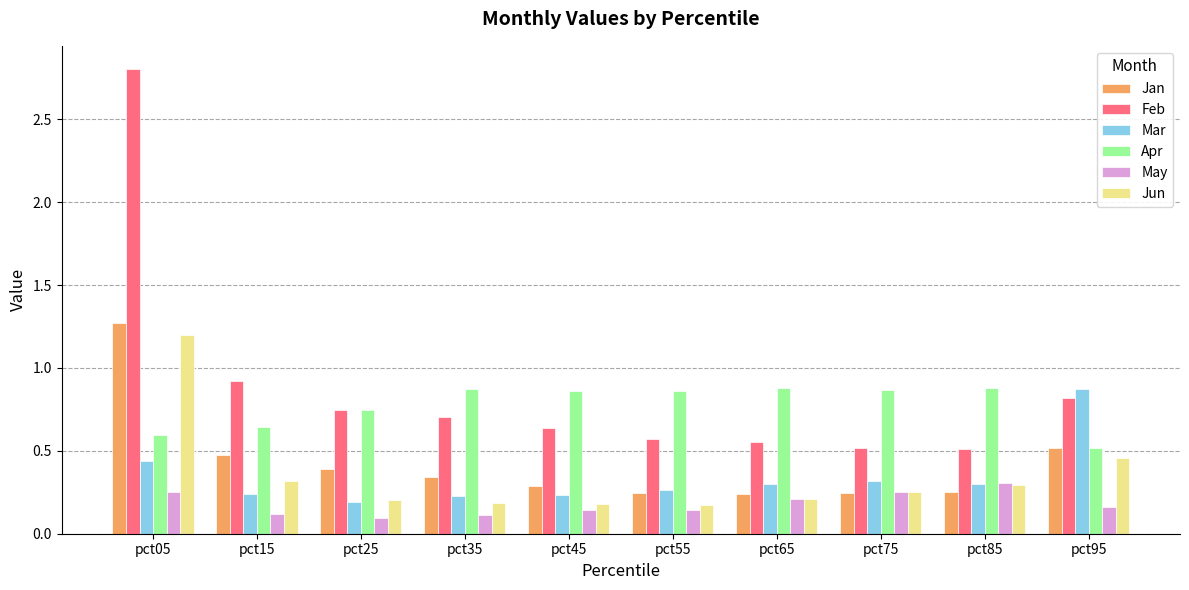

At how many categories does at least one series exceed 0?

10